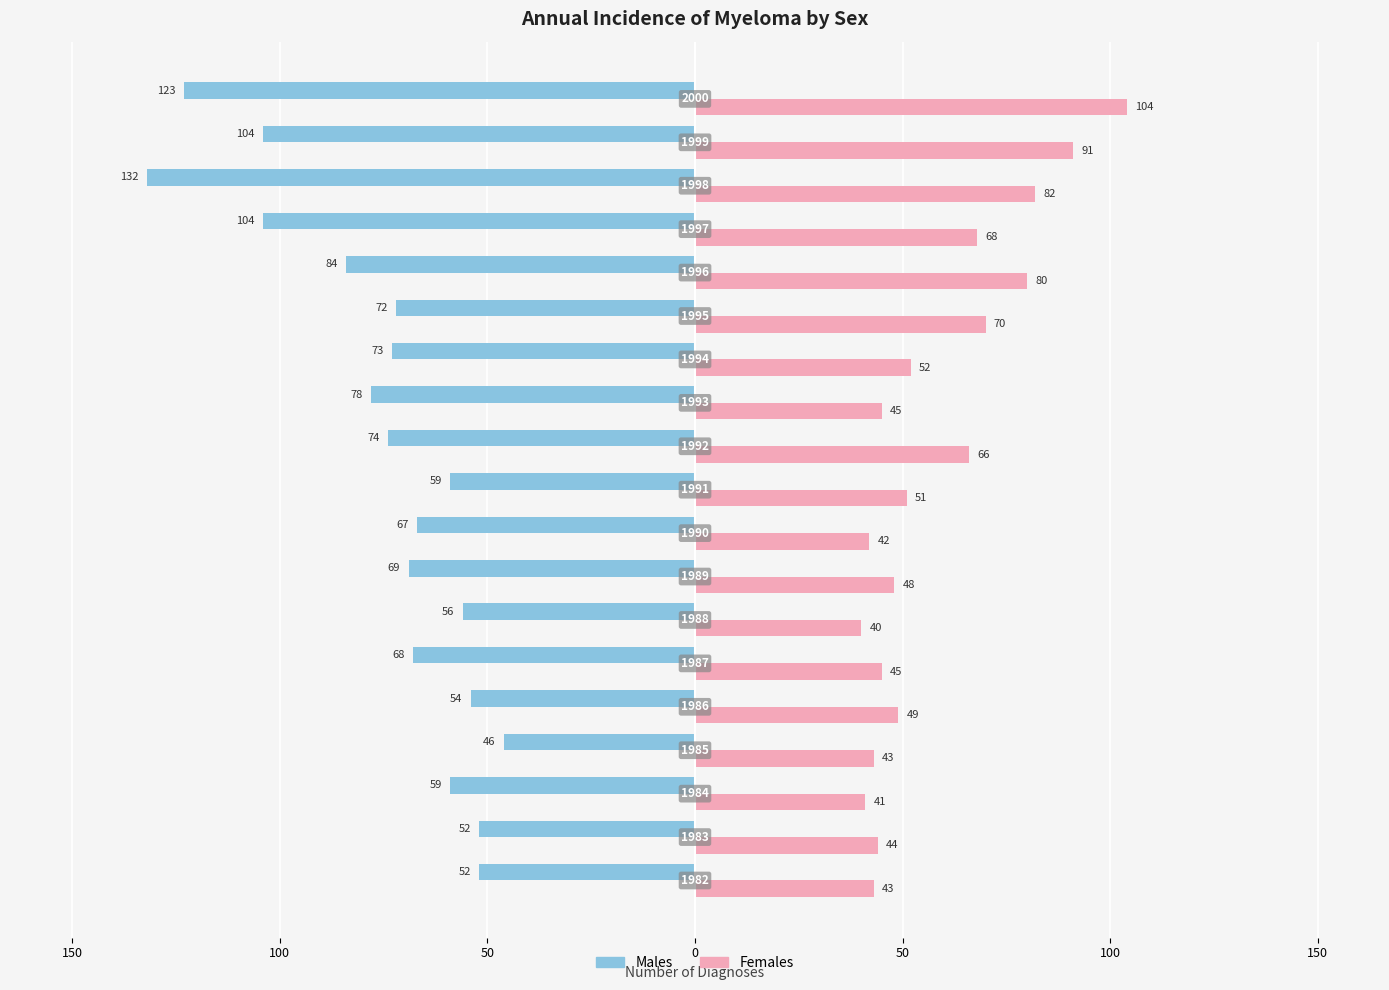

What are all the series names shown in the legend?

Males, Females